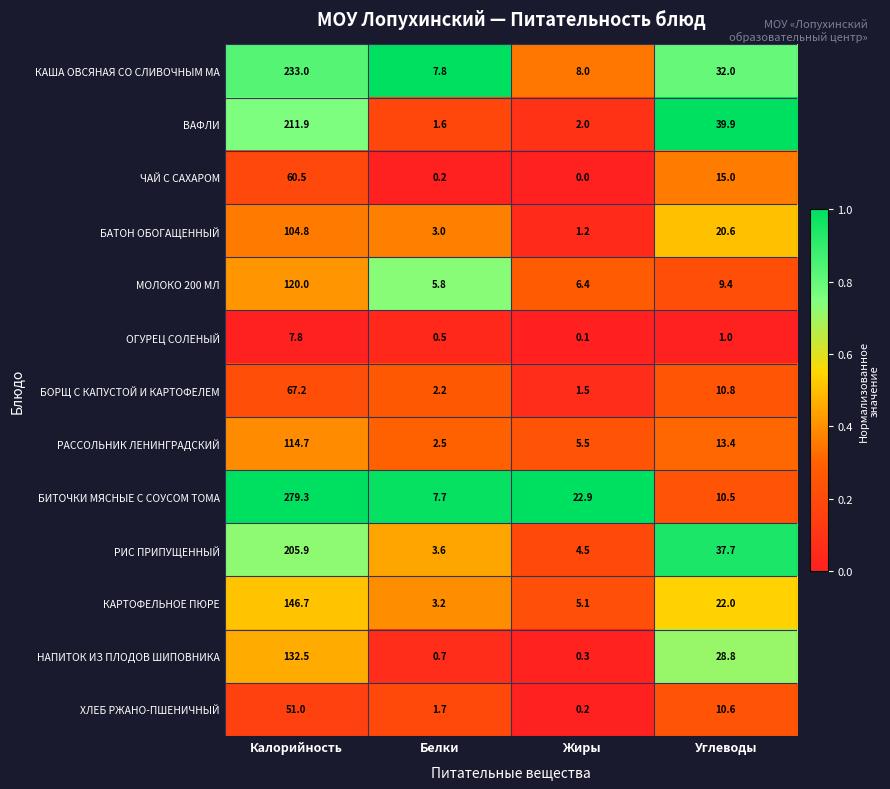

At which category is the sum across all series the highest?

Калорийность